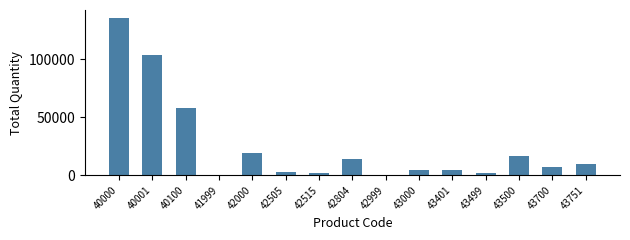

Which label corresponds to the largest value in the chart?

40000